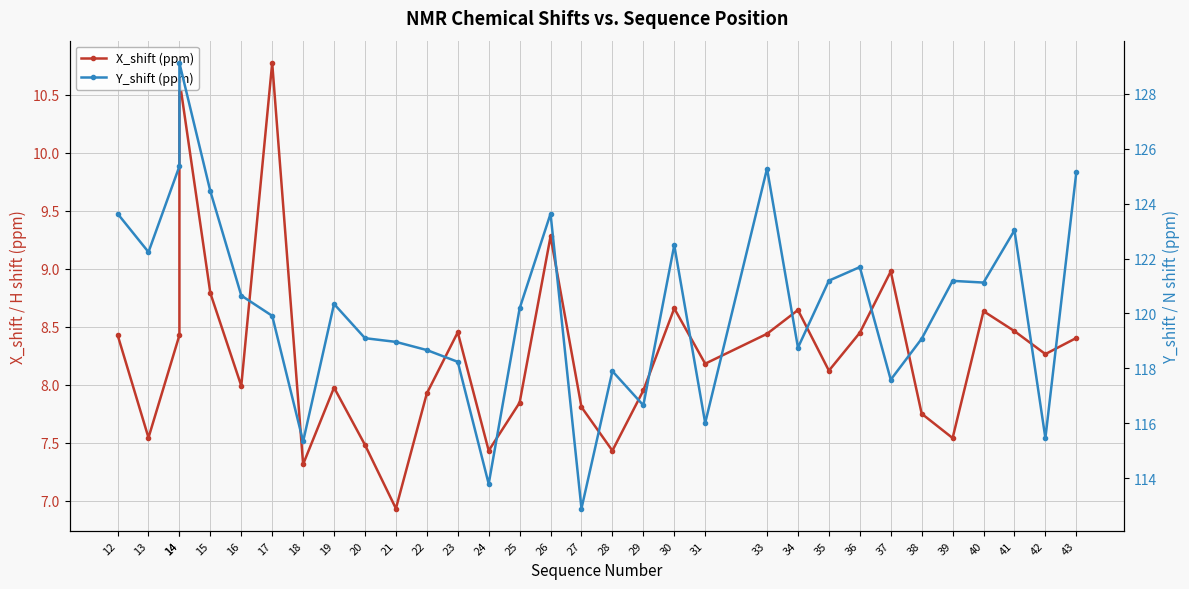

How many series are shown in this chart?

2